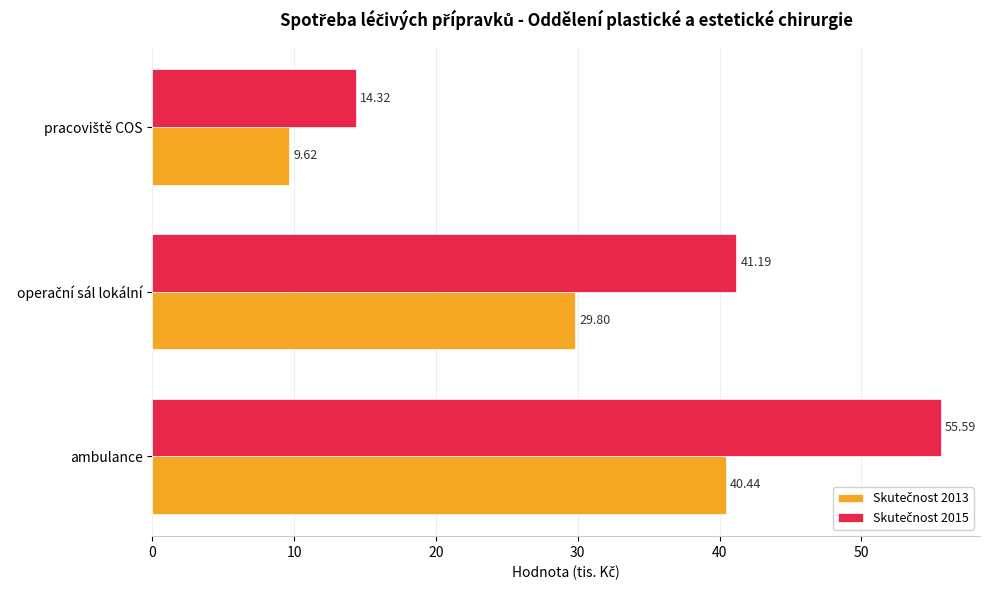

At which category does the chart reach its peak across all series?

ambulance